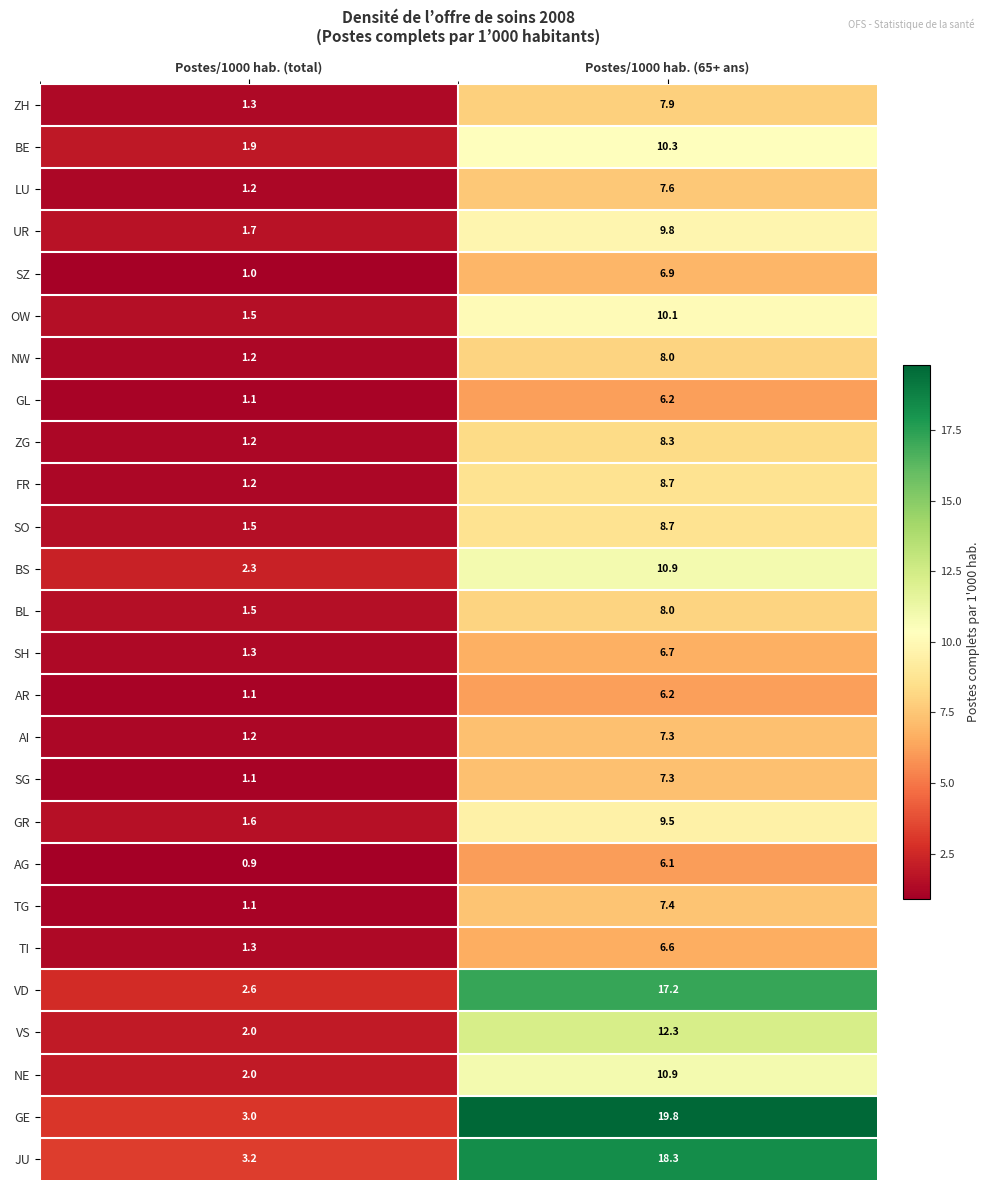

Where does the BS series first go above 10?

Postes/1000 hab. (65+ ans)